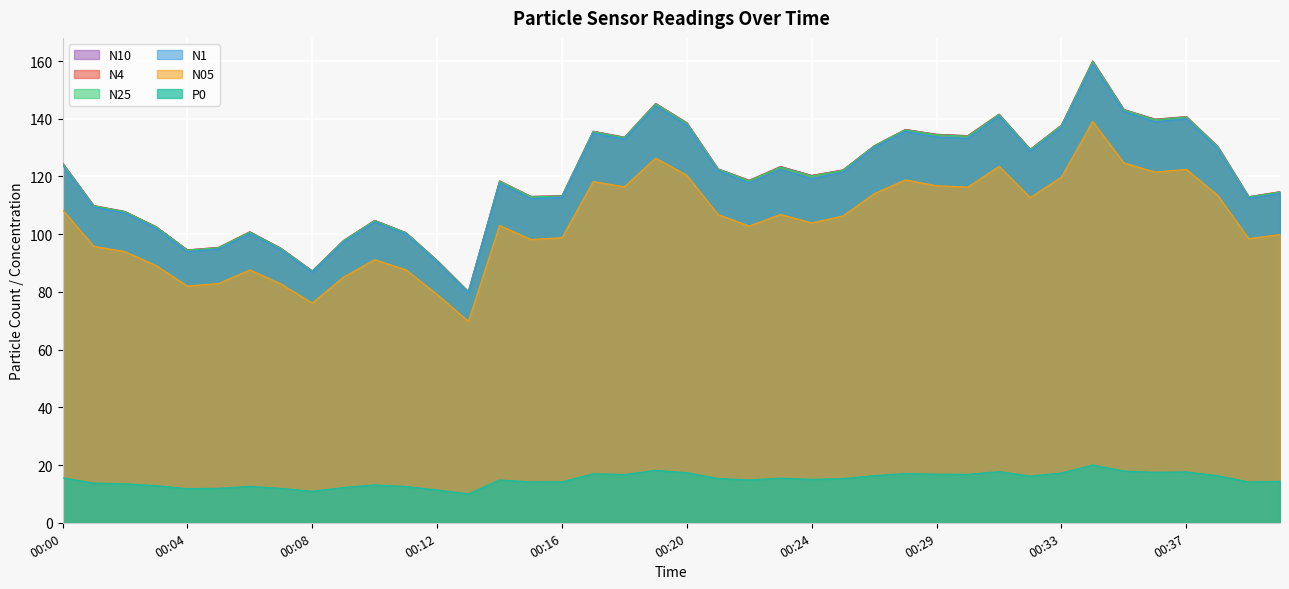

The value of N05 at 00:22 is 102.8. True or false?

True